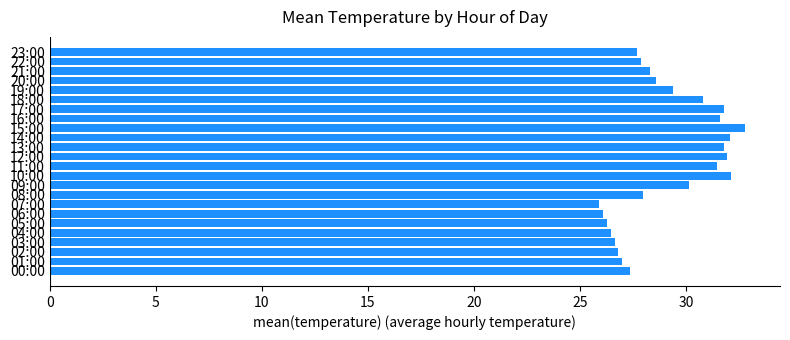

What is the average value?

29.1